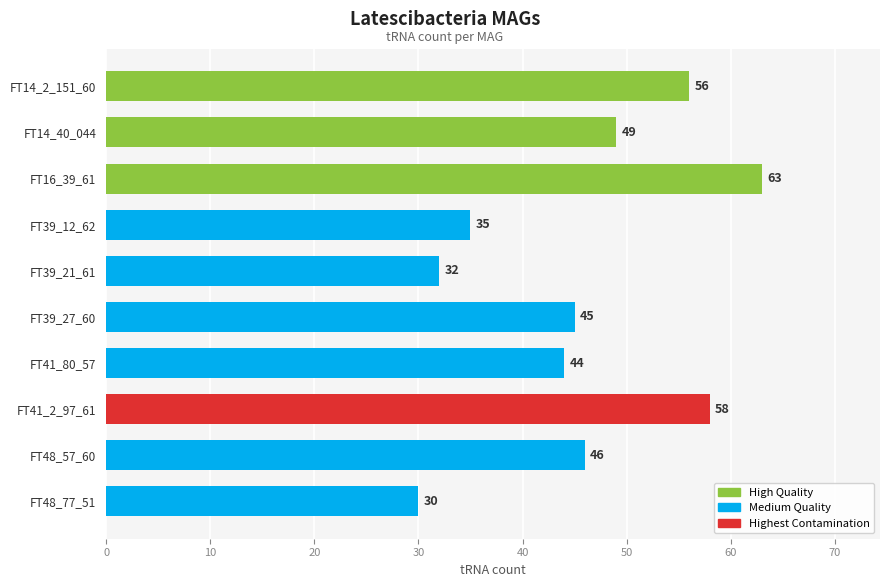

What is the change in value from FT14_40_044 to FT48_57_60?

-3